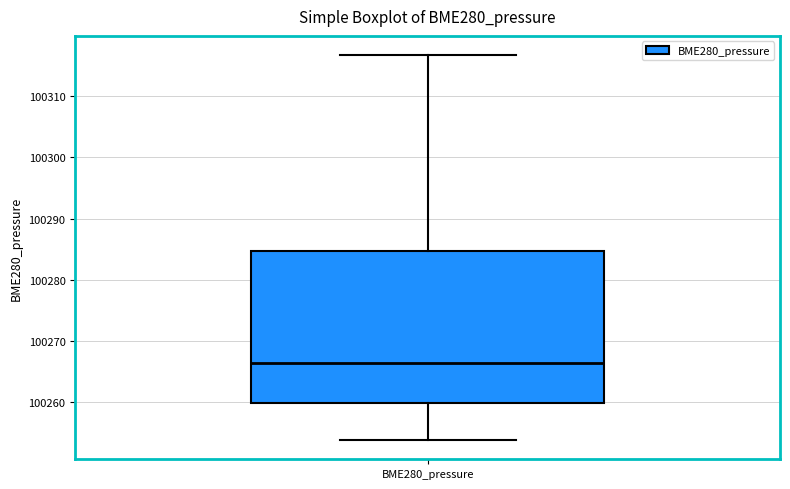

Transcribe this box plot: give where the median line is, the range the box spans, and where the two whiskers end, as read against the y-axis. The values are not printed on the chart, so give them approximately, as read against the axis.

median 100266, box 100260 to 100285, whiskers 100254 to 100317